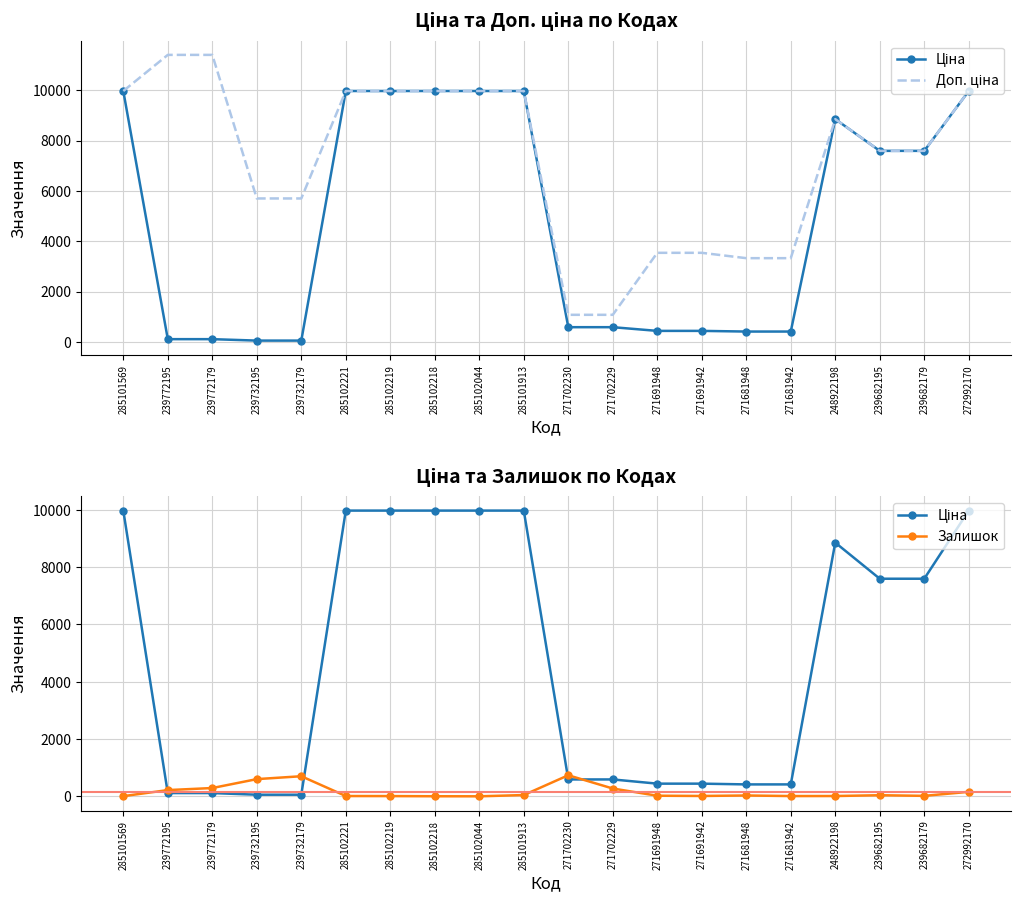

At 239732179, list the series in order from largest to smallest.

Доп. ціна, Залишок, Ціна